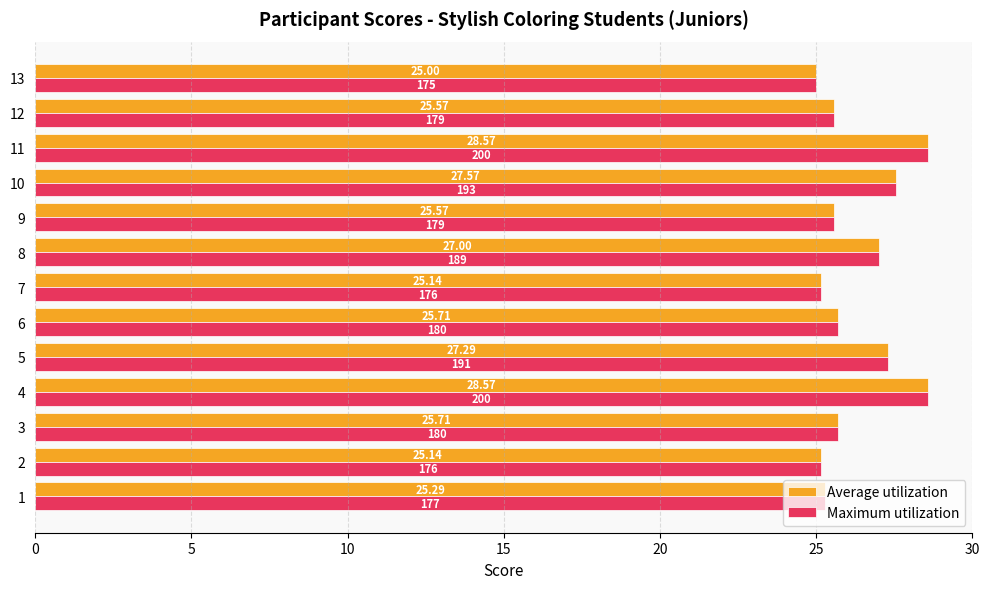

Is the value of Average utilization at 10 greater than the value of Maximum utilization at 11?

No